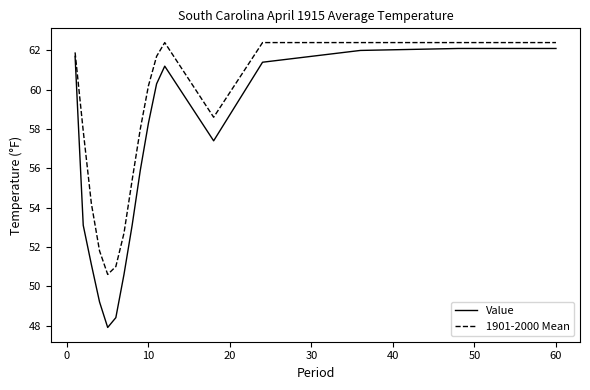

How many lines are shown in the chart?

2